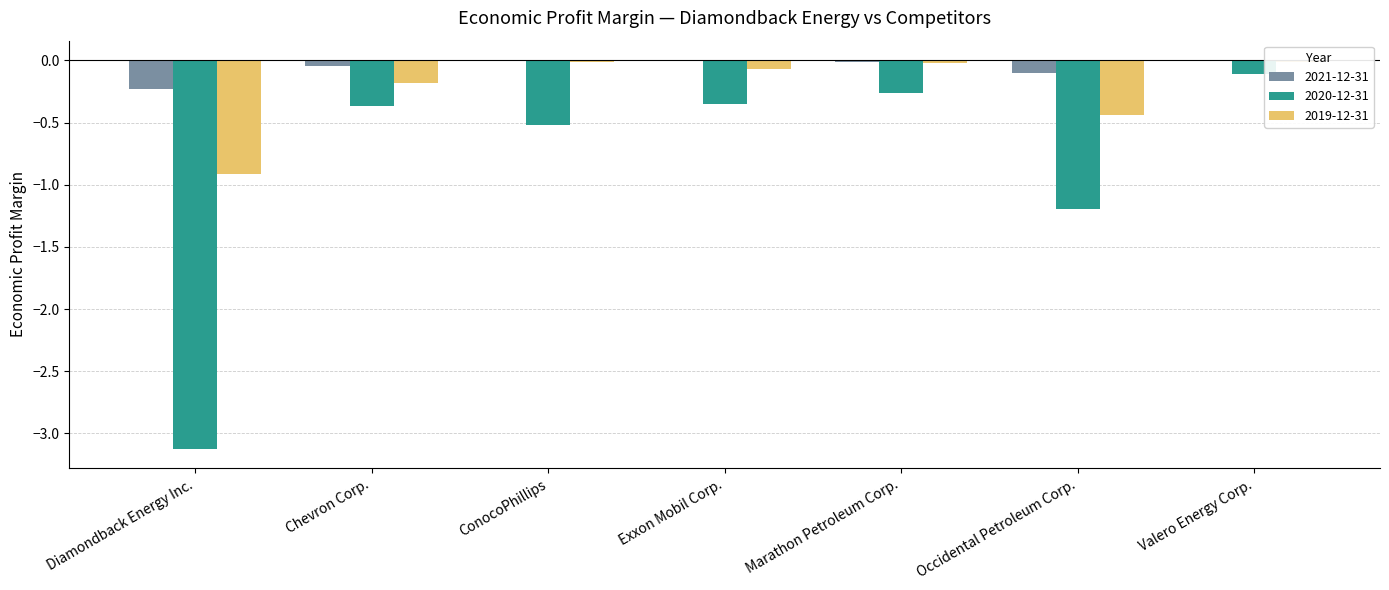

Where is 2020-12-31 nearest to the value -1?

Occidental Petroleum Corp.